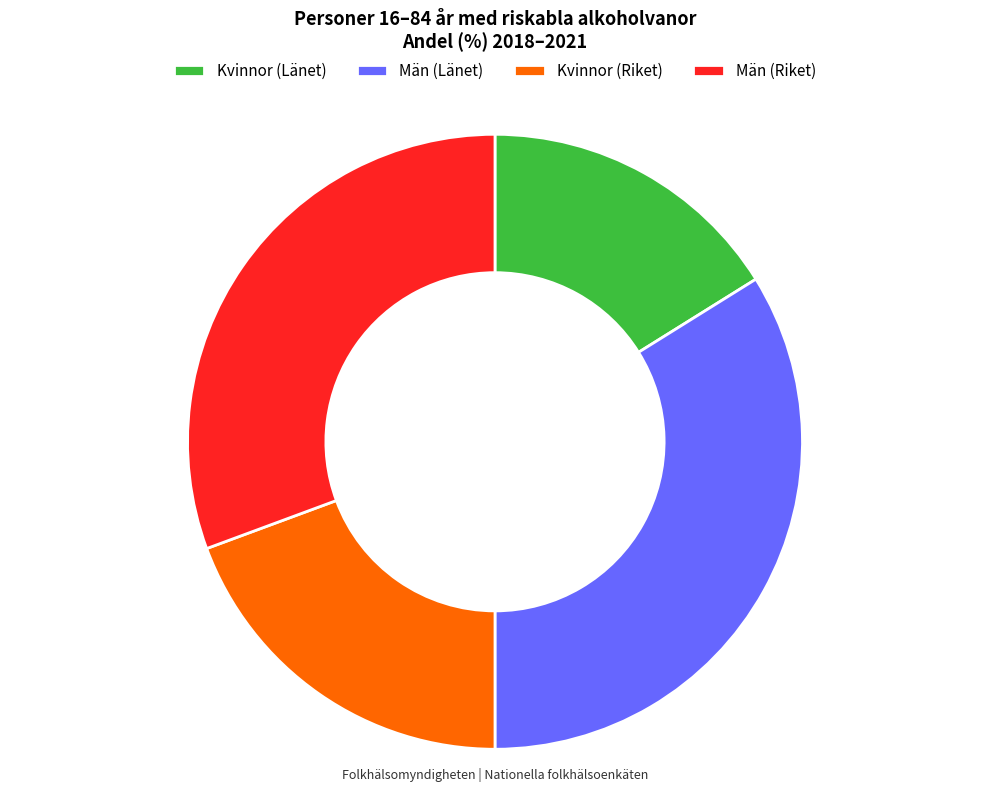

Does any single category account for the majority?

No